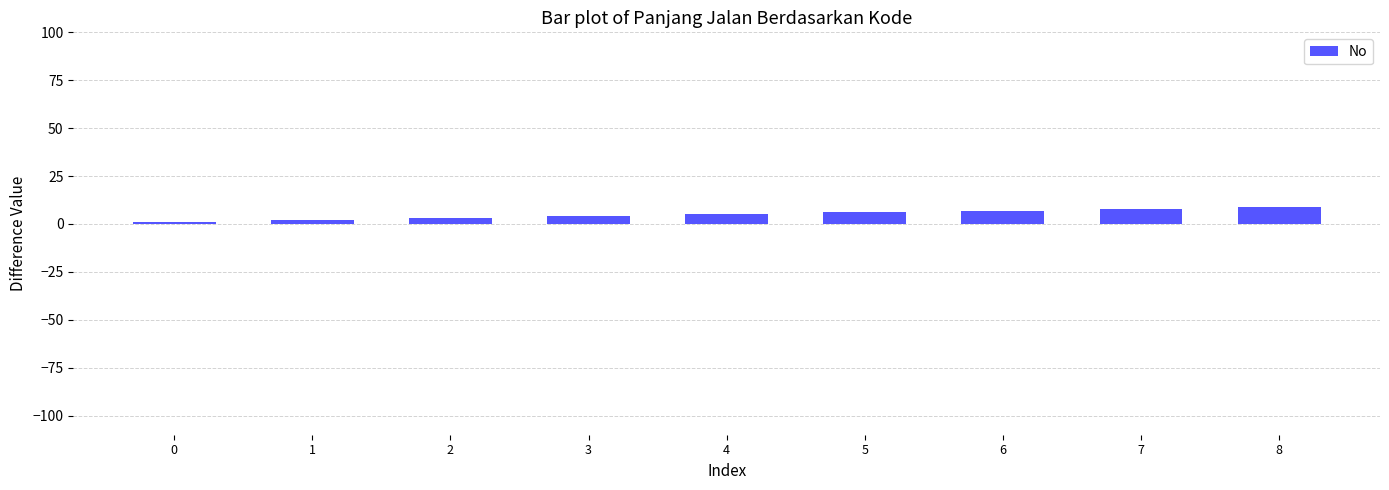

Reading right to left, extract all data points from this chart.

9	8	7	6	5	4	3	2	1